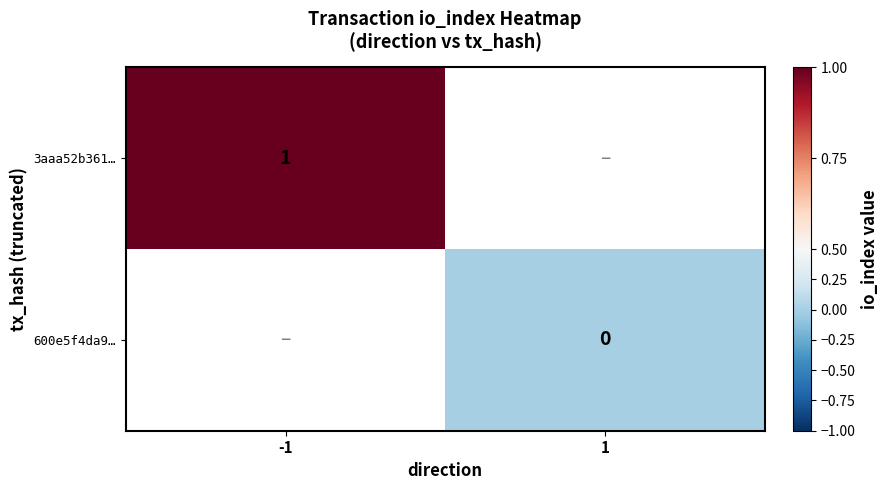

True or false: 3aaa52b361… has a value of 2 at -1.

False